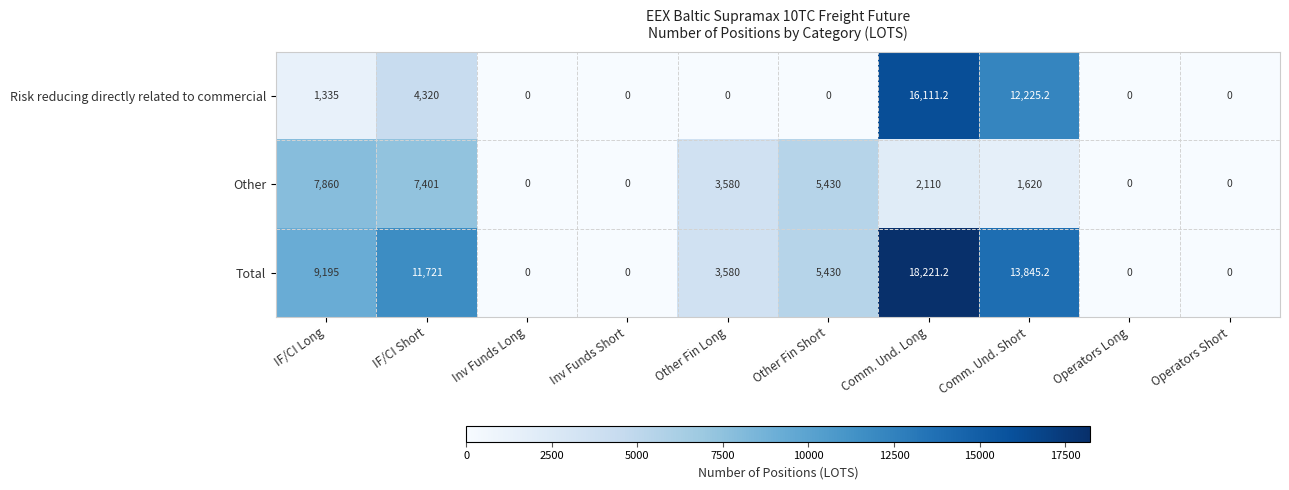

Which series has the widest spread of values?

Total